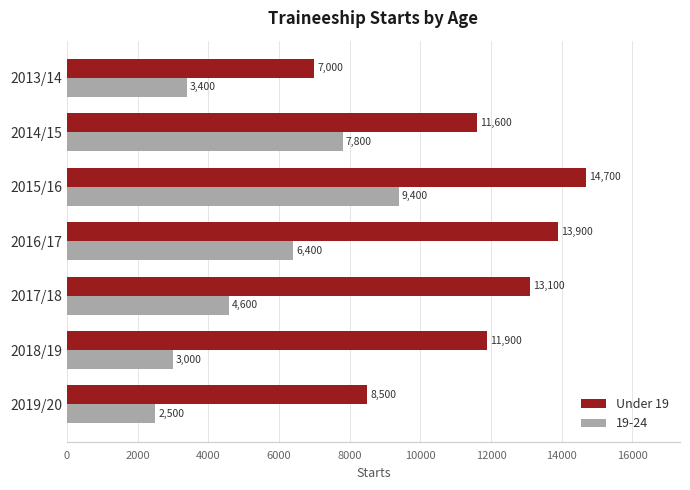

What is the sum of all Under 19 values?

80700